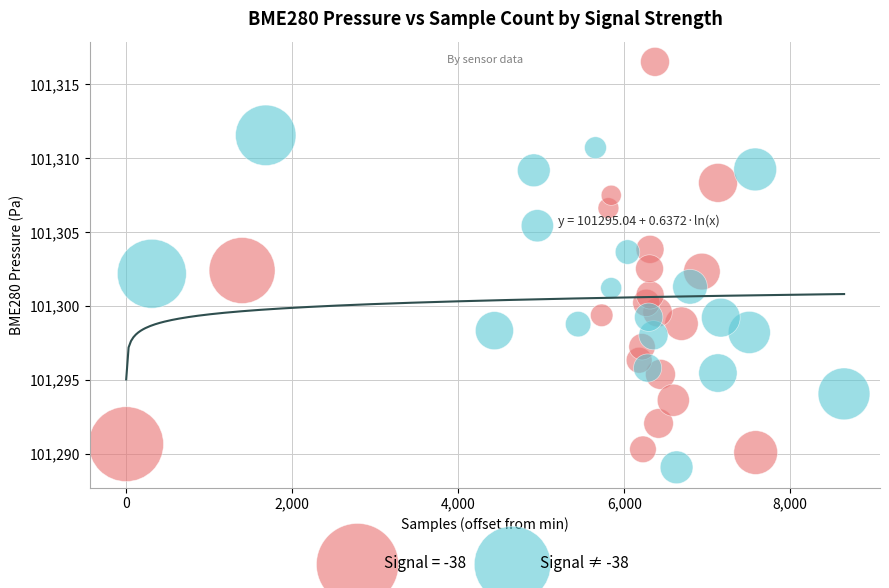

Which series has the largest Y range (max minus min)?

Signal = -38